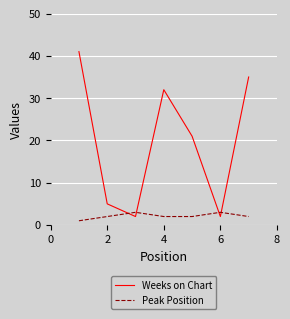

True or false: Peak Position has more than 2 interior local peaks.

False